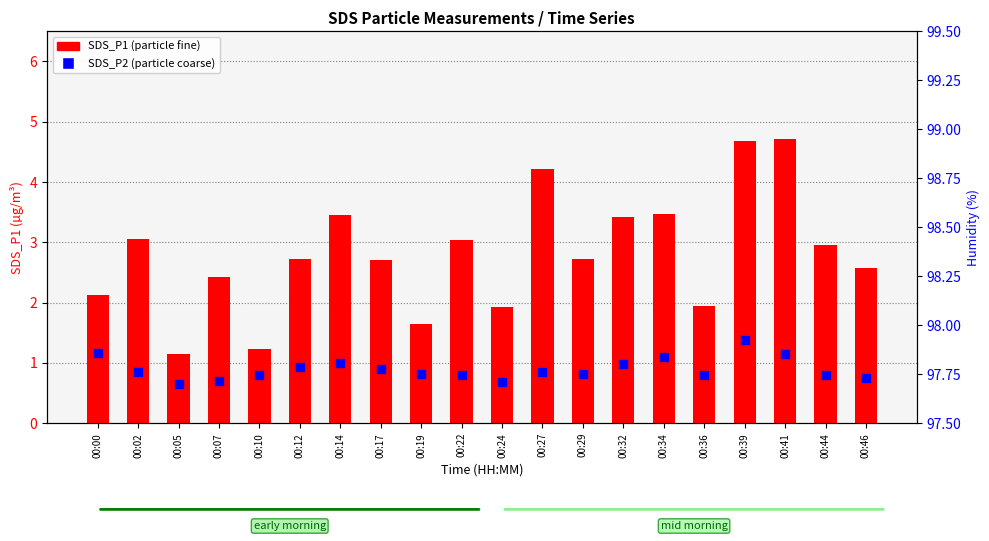

Is the value of SDS_P2 at 00:44 greater than the value of SDS_P1 at 00:46?

No